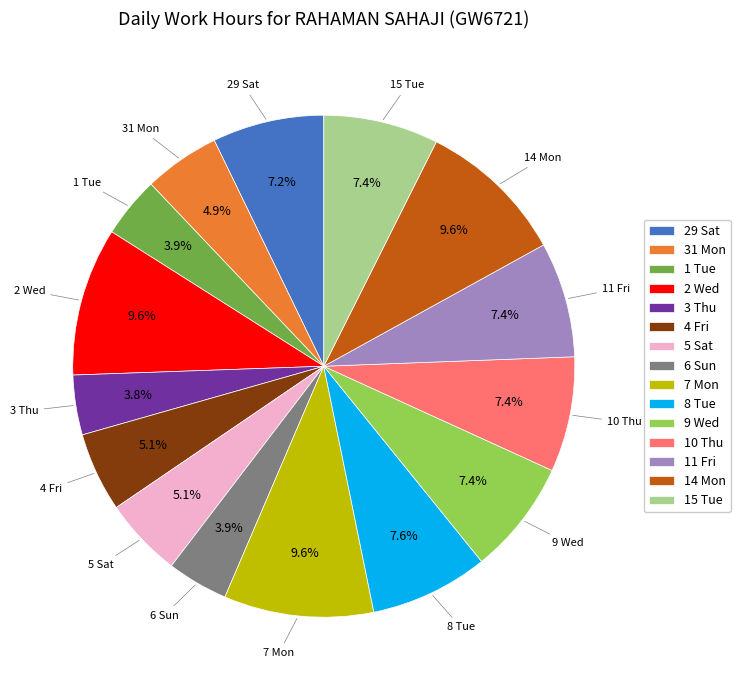

Is there any slice that represents more than half of the pie?

No